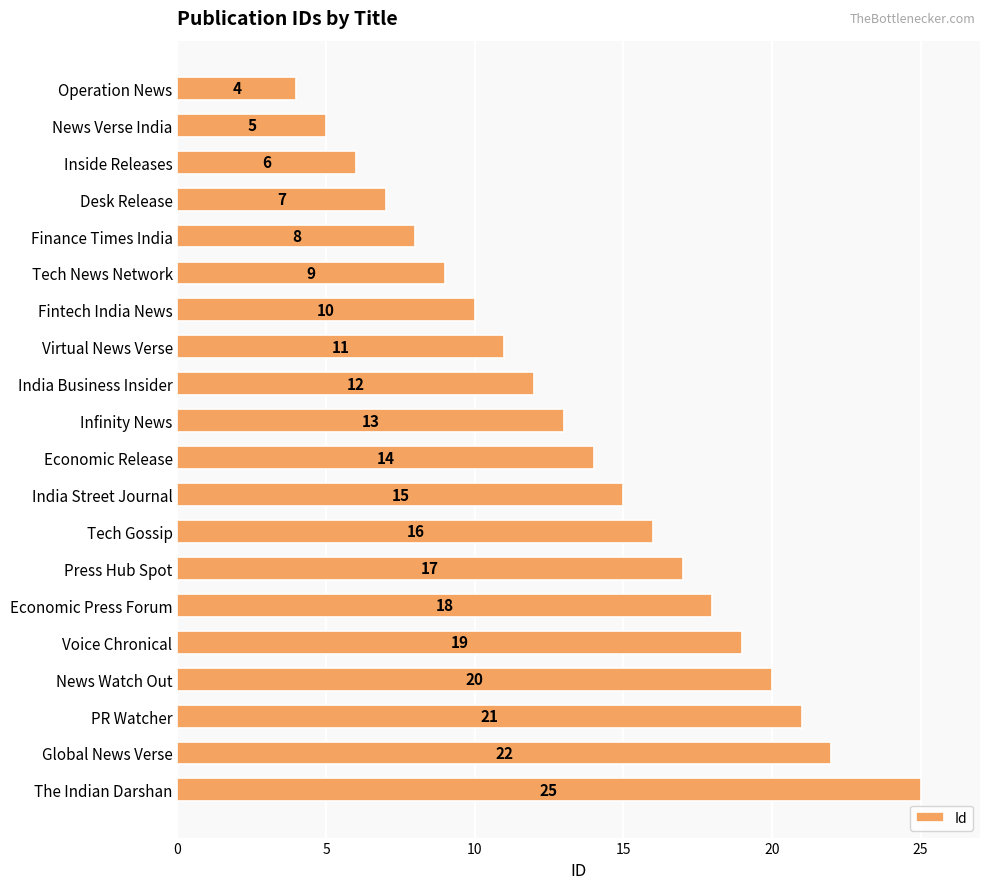

Is it true that the value at Economic Press Forum is 18?

True